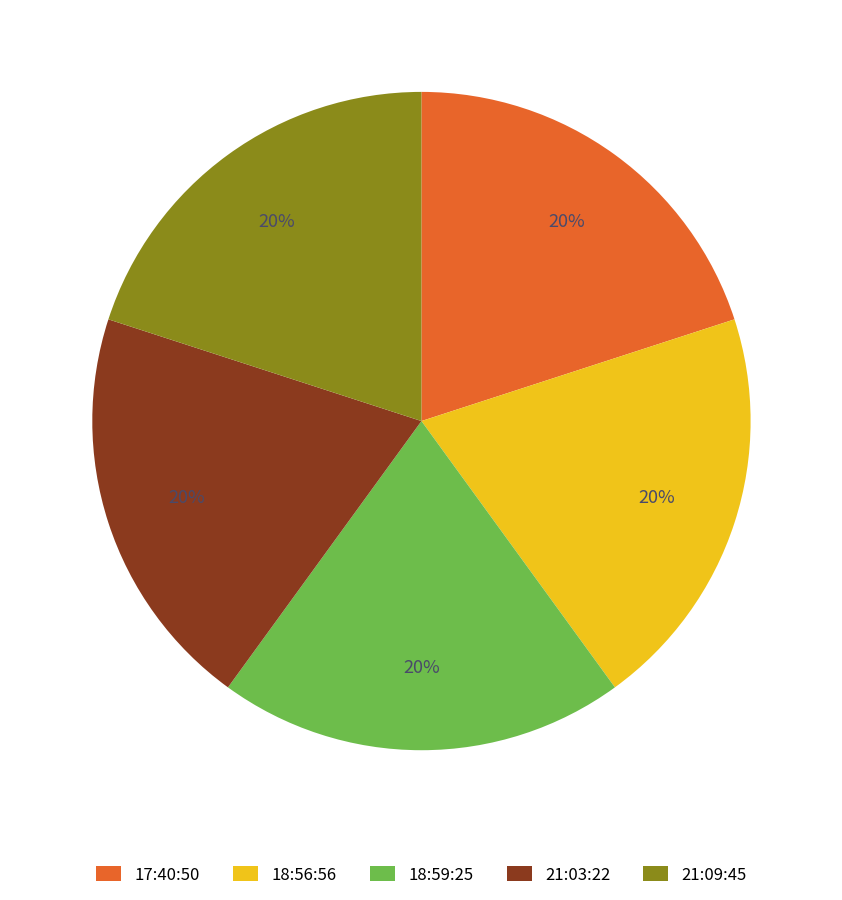

To the nearest percent, what percentage of the pie is 21:09:45?

20%